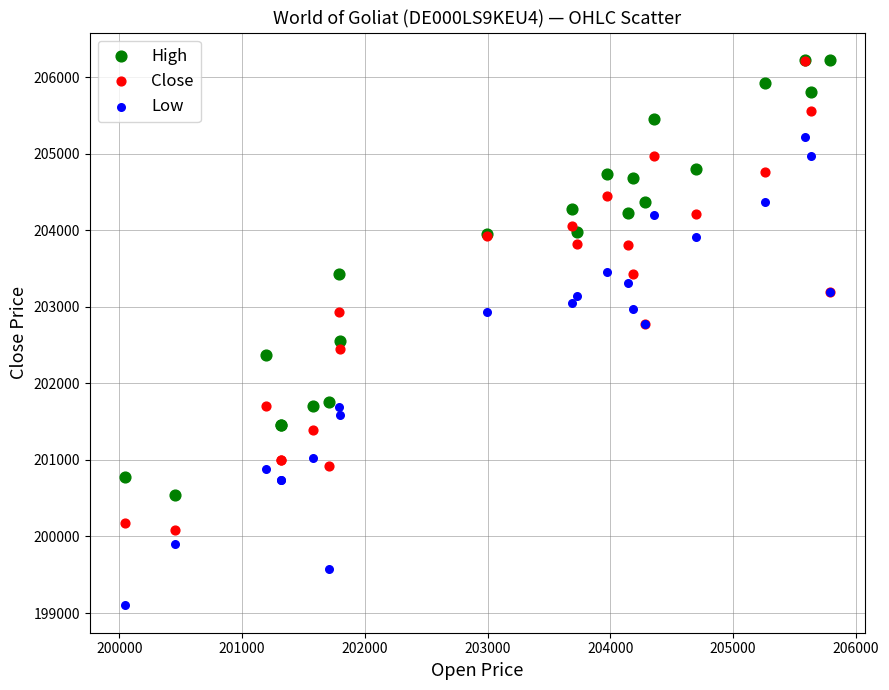

Which series reaches the minimum Y coordinate?

Low